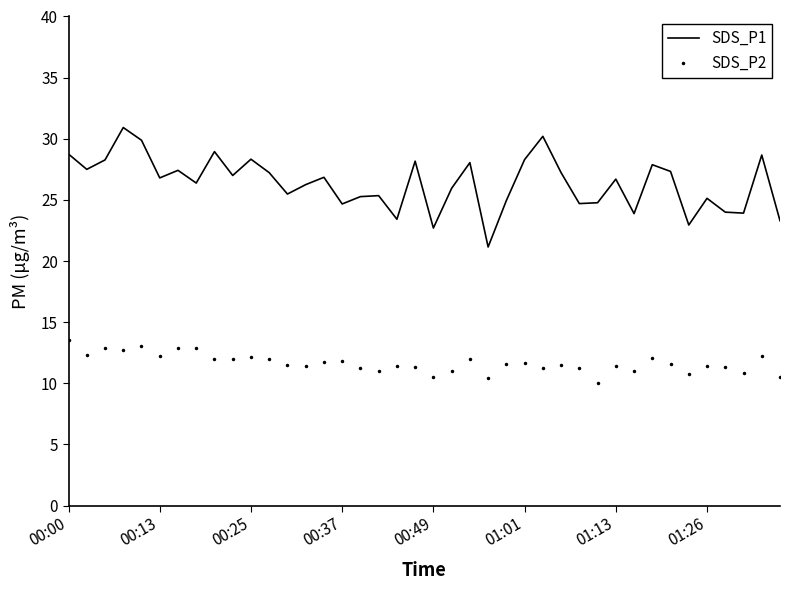

Which series has the widest spread of values?

SDS_P1